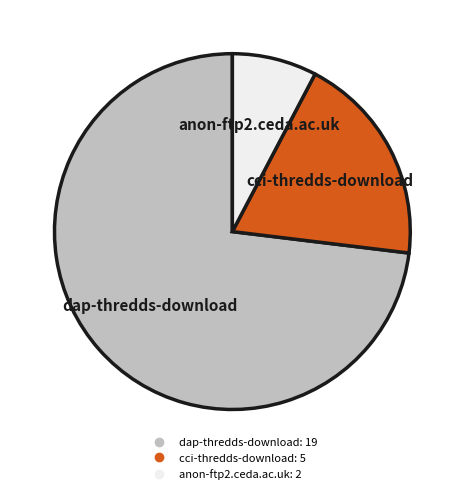

Is the sum of anon-ftp2.ceda.ac.uk and dap-thredds-download greater than half?

Yes